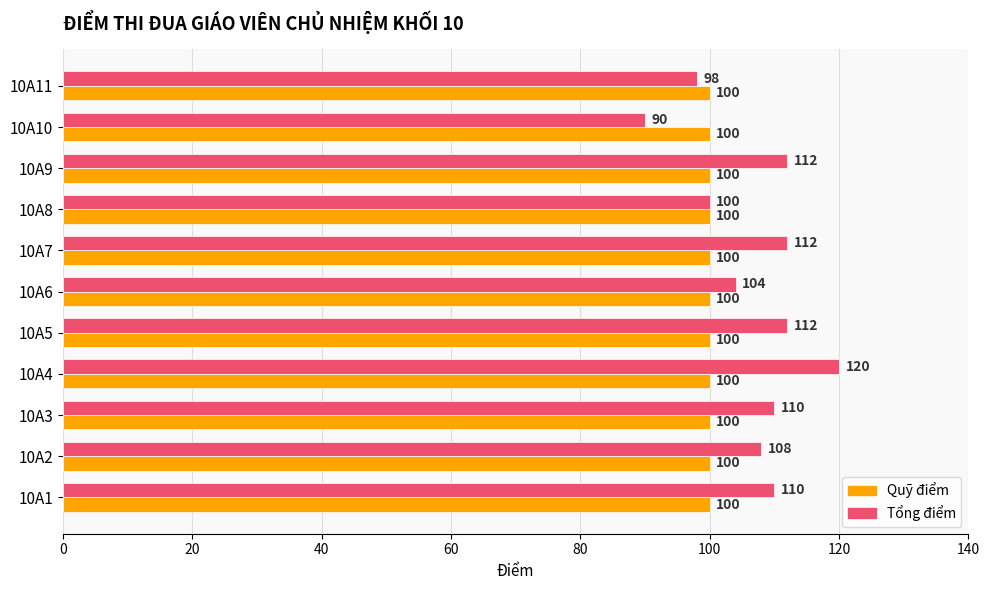

At which category does the chart reach its peak across all series?

10A4